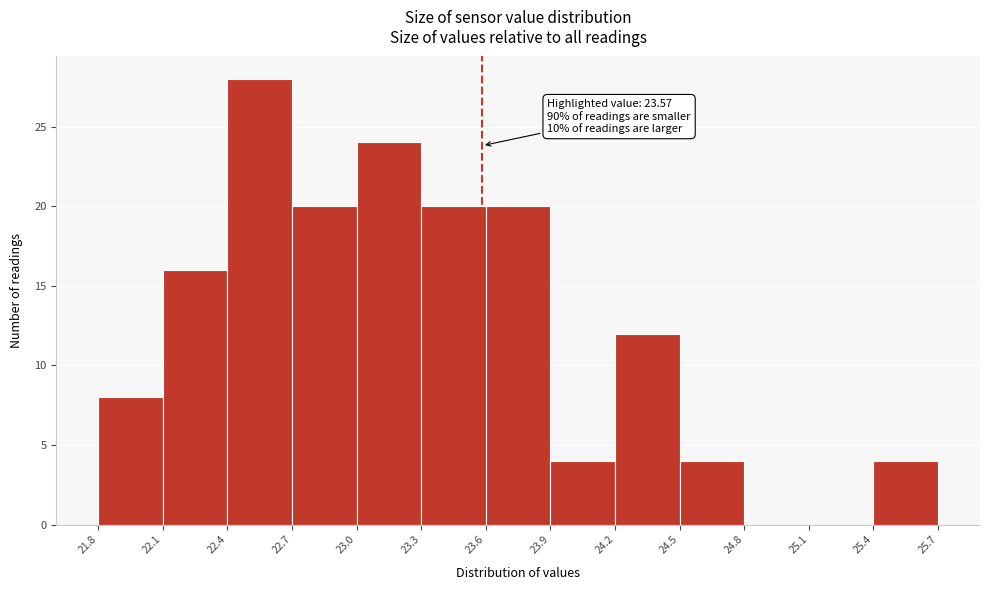

Over which range of the x-axis is the bar tallest?

22.4 to 22.7